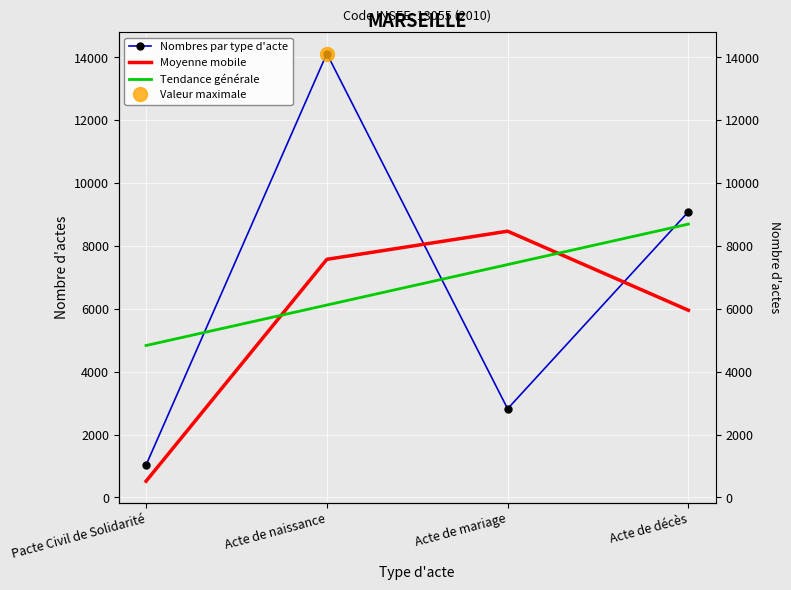

How many data points in Tendance générale are less than 7407?

2